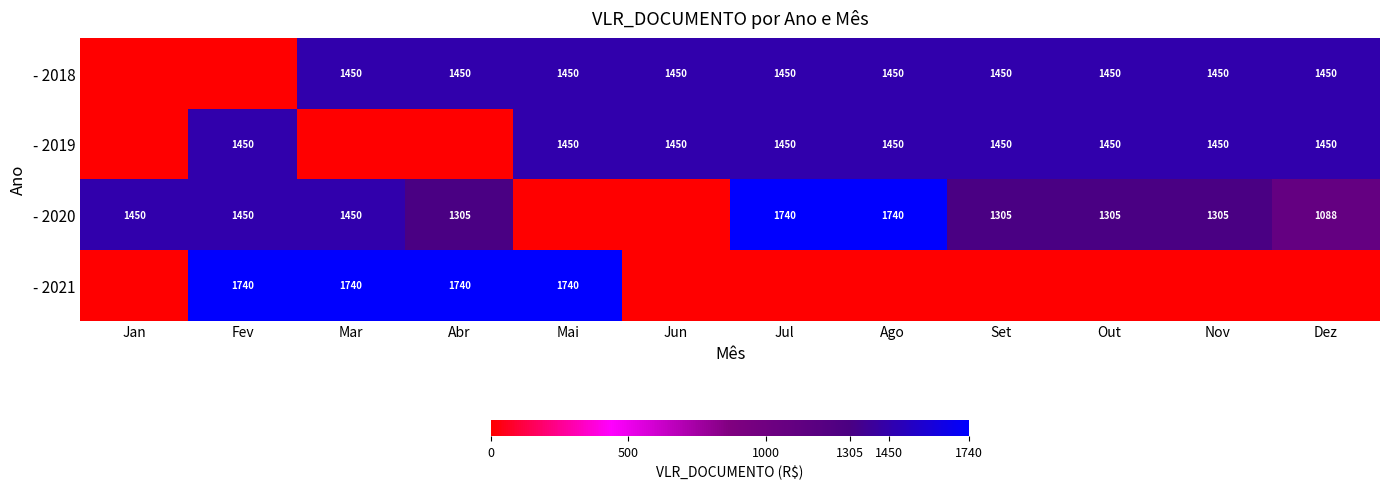

True or false: - 2019 has a value of 1450 at Out.

True